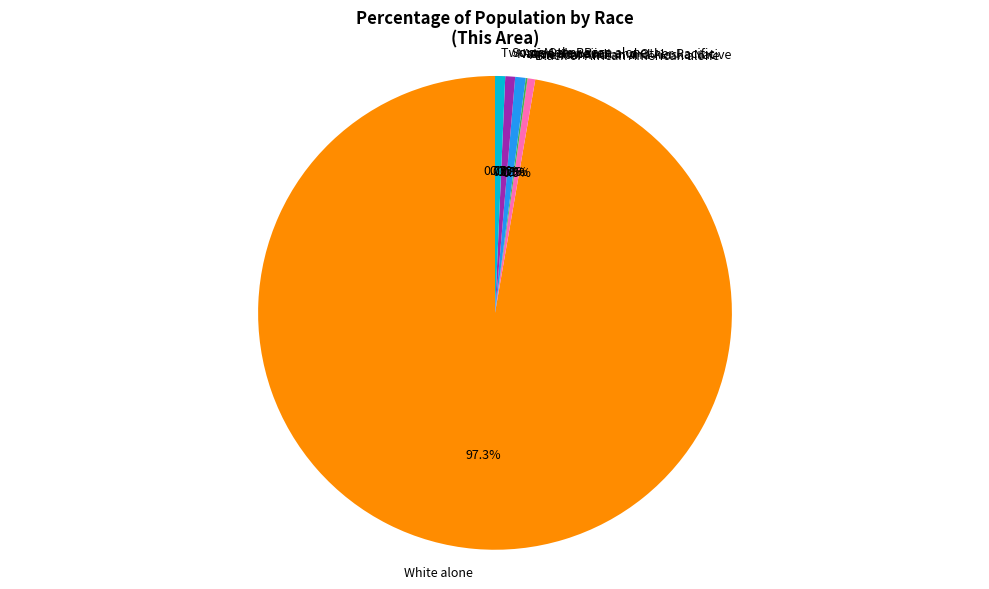

True or false: White alone accounts for 99% of the total.

False